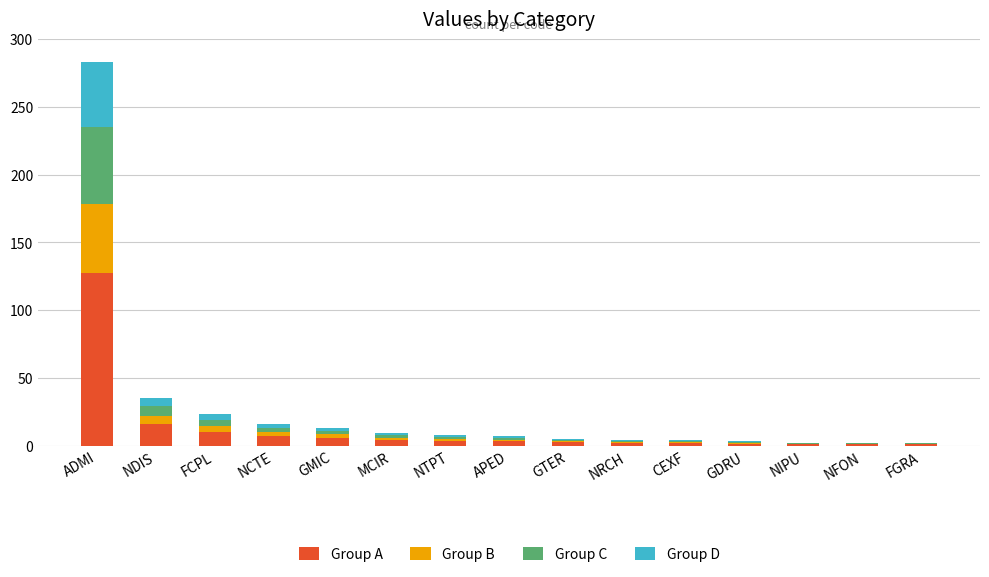

What is the maximum value for Group A?

127.4